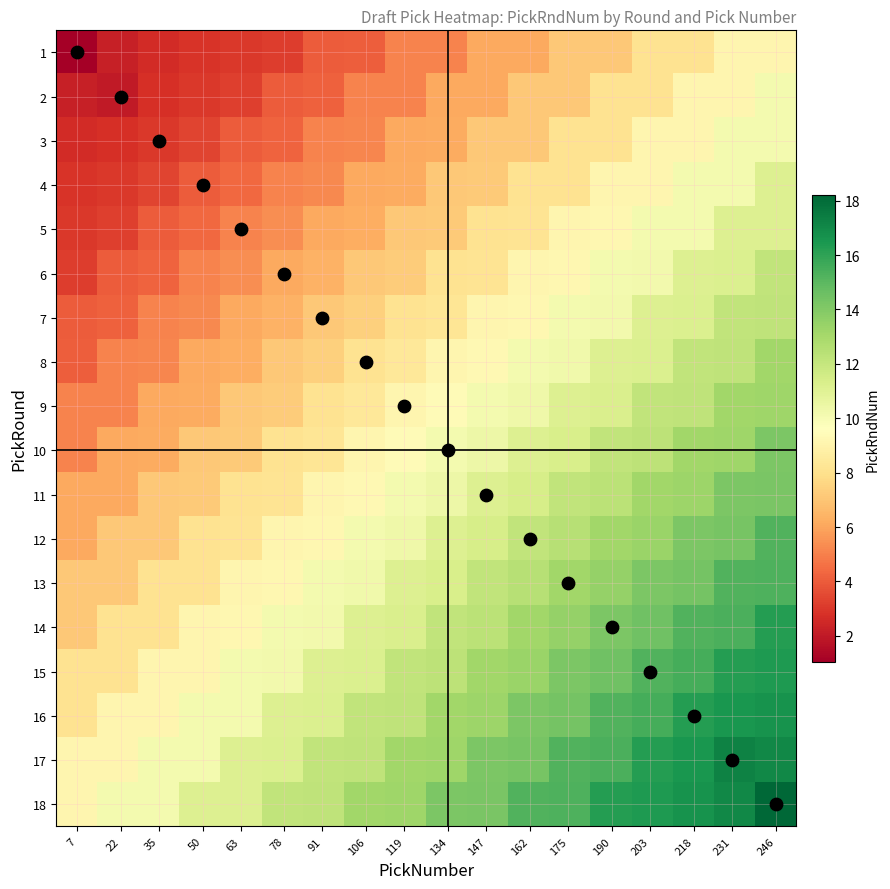

What is the minimum value shown in the chart?

1.0